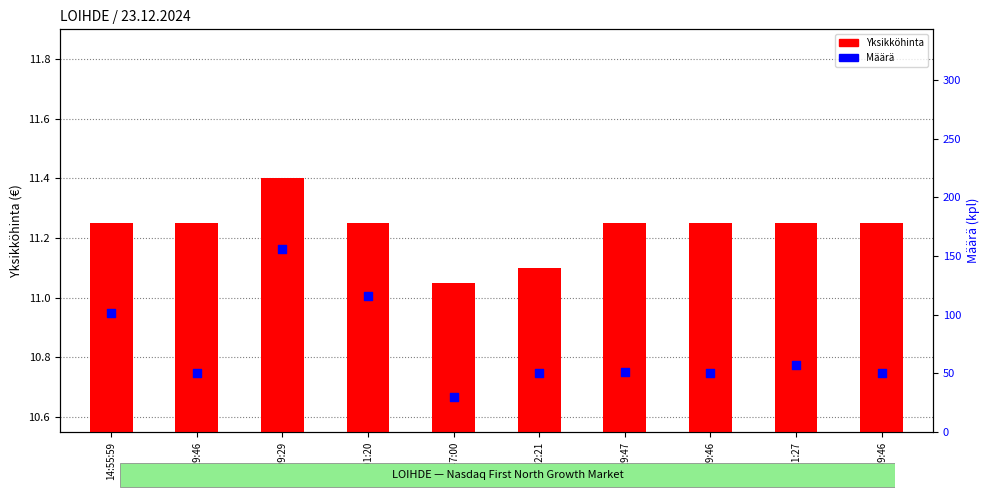

At how many categories does at least one series exceed 128?

1